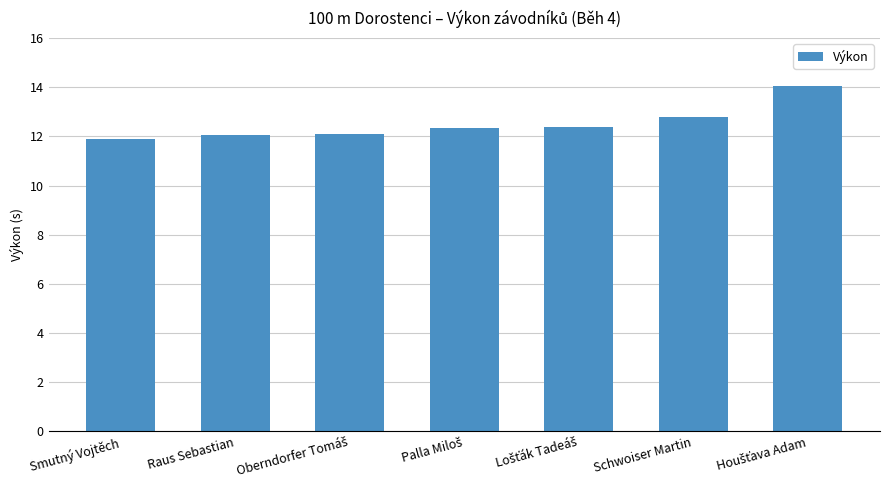

Approximately how many times larger is the value at Raus Sebastian compared to Smutný Vojtěch?

1.0